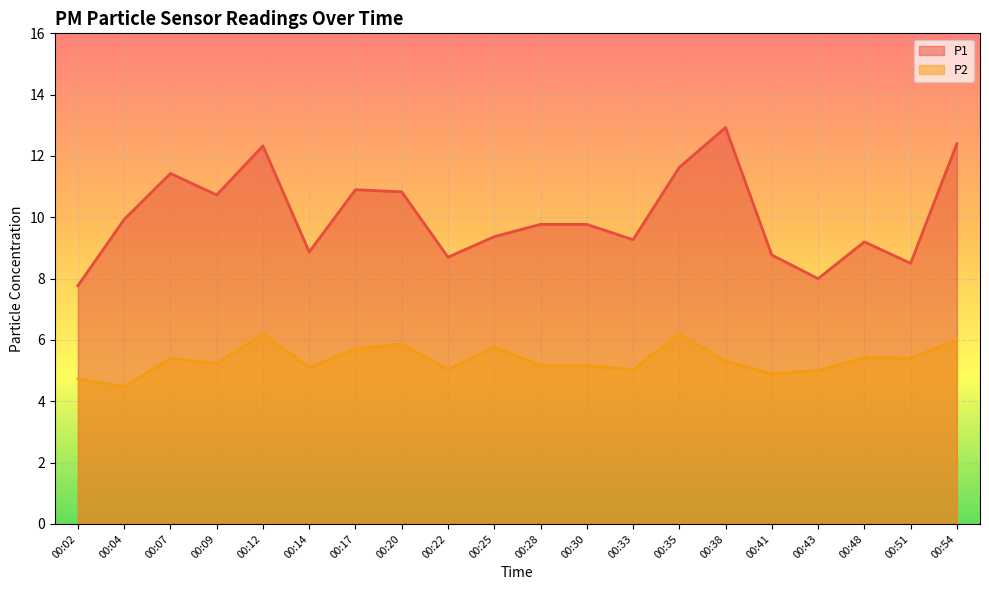

What is the smallest value displayed?

4.5